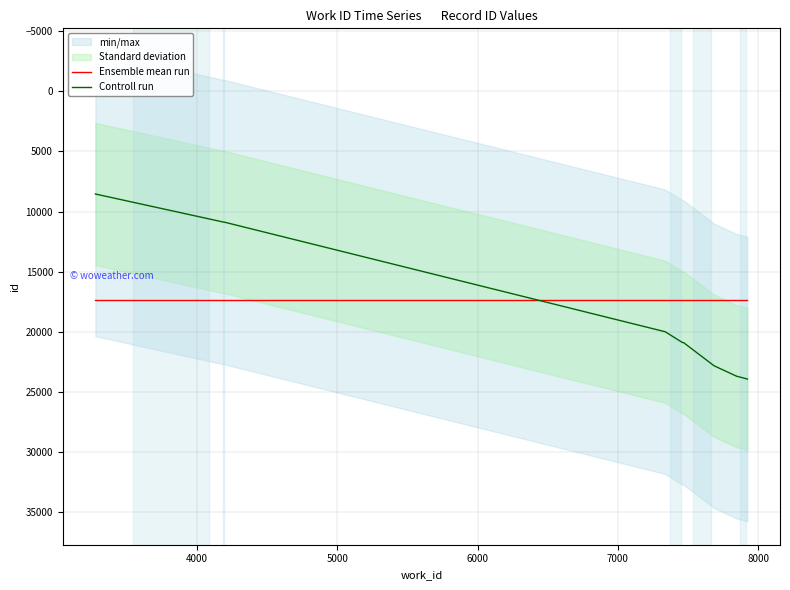

What is the maximum value for Controll run?

23919.0